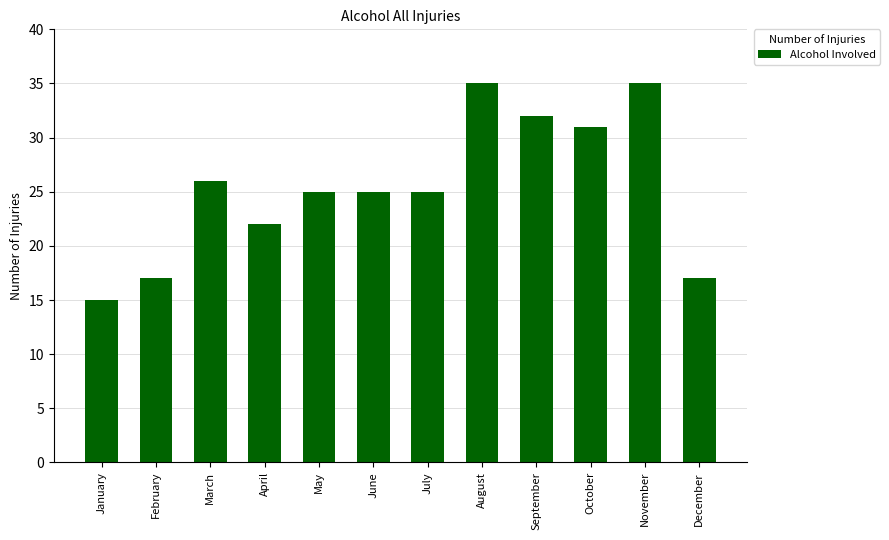

True or false: the data shows 22 at April.

True